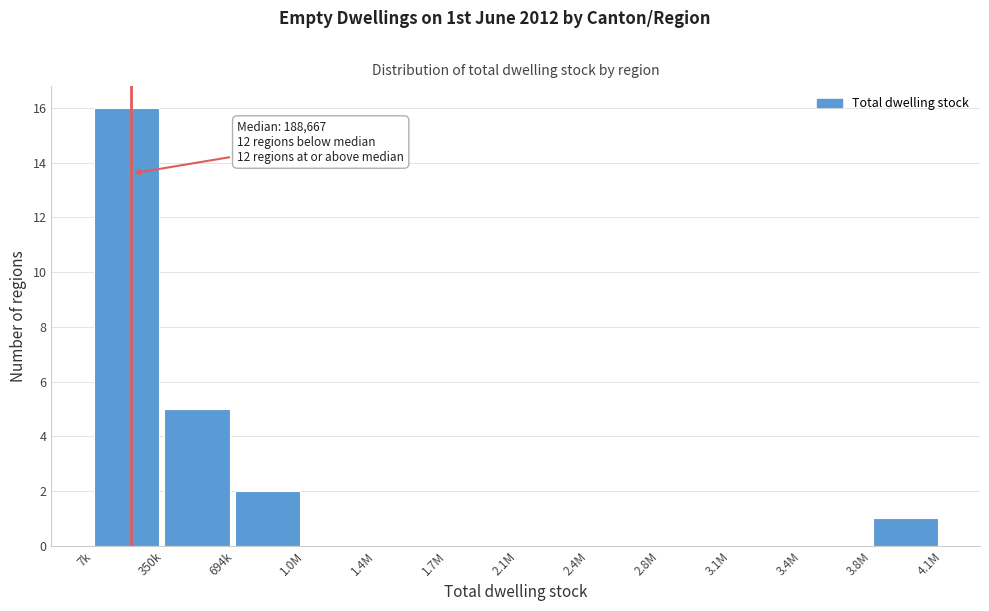

Reading left to right, list all the values displayed in this chart.

7k=16	350k=5	694k=2	1.0M=0	1.4M=0	1.7M=0	2.1M=0	2.4M=0	2.8M=0	3.1M=0	3.4M=0	3.8M=1